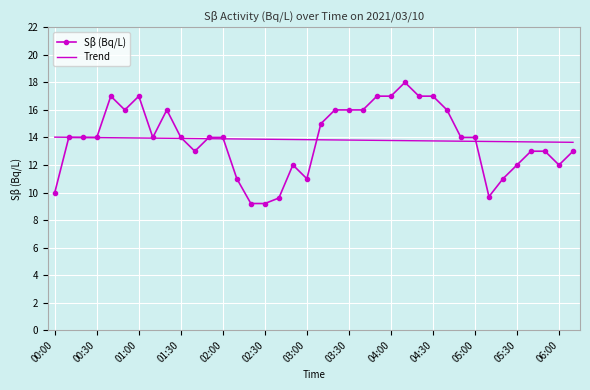

What is the smallest value displayed?

9.2